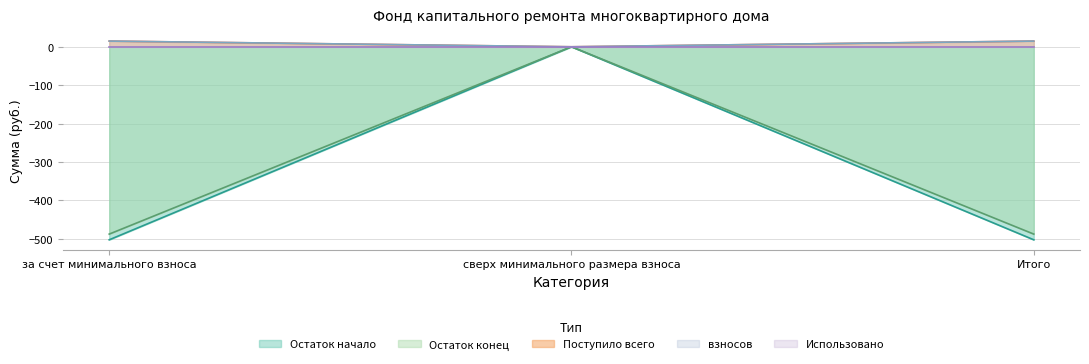

Which series has the largest total across all categories?

взносов